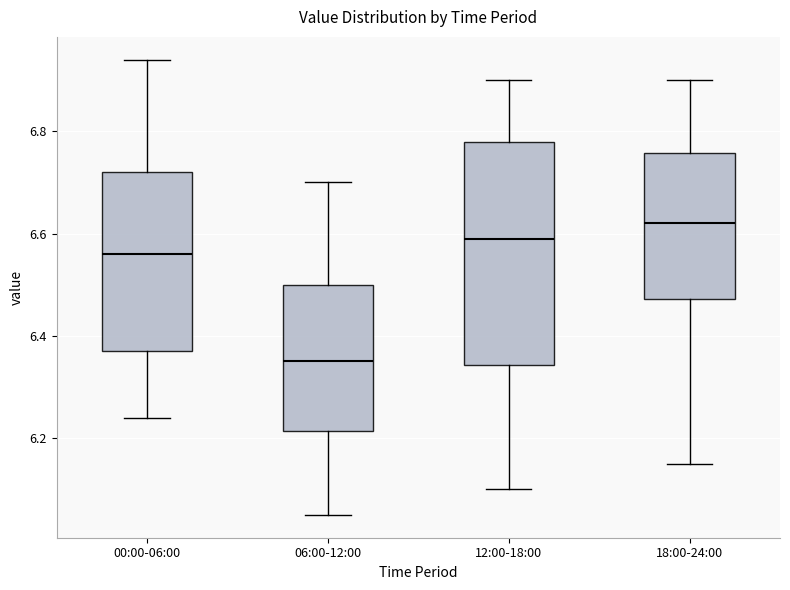

Reading left to right, read every box against the y-axis: the position of its median line, the range the box covers, and the ends of its whiskers. The values are not printed on the chart, so give them approximately, as read against the axis.

00:00-06:00: median 6.56, box 6.38 to 6.72, whiskers 6.24 to 6.94
06:00-12:00: median 6.36, box 6.22 to 6.50, whiskers 6.06 to 6.70
12:00-18:00: median 6.60, box 6.34 to 6.78, whiskers 6.10 to 6.90
18:00-24:00: median 6.62, box 6.48 to 6.76, whiskers 6.16 to 6.90